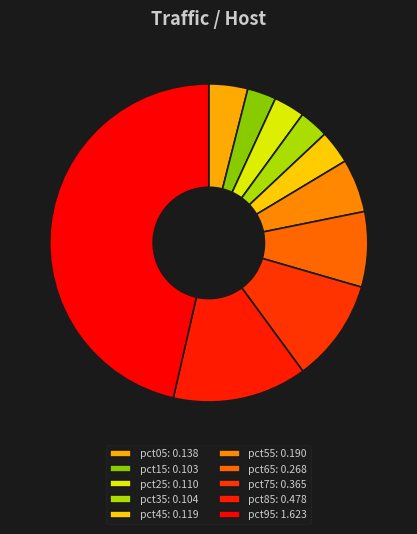

Count the number of slices in the pie.

10